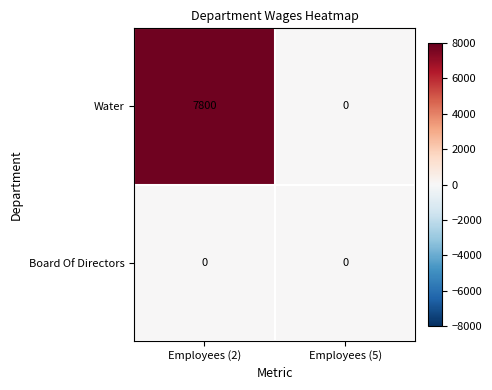

The Board Of Directors series shows 0 at Employees (5). True or false?

True